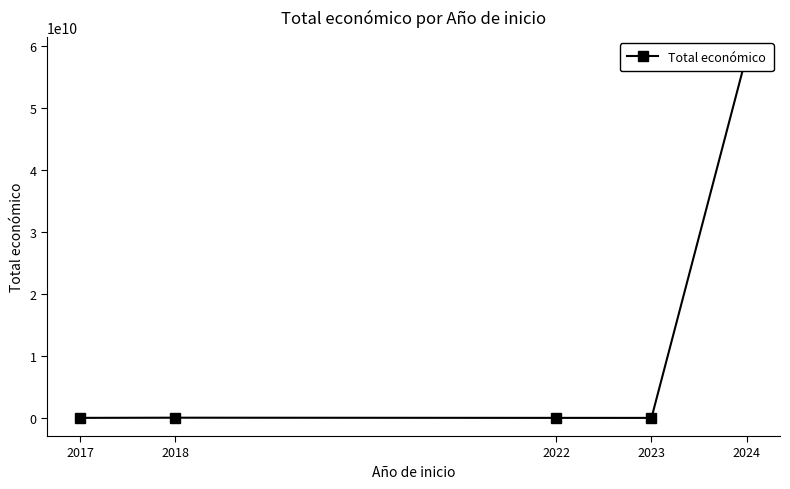

Read the value at 2024, to the nearest 100.

58464088200